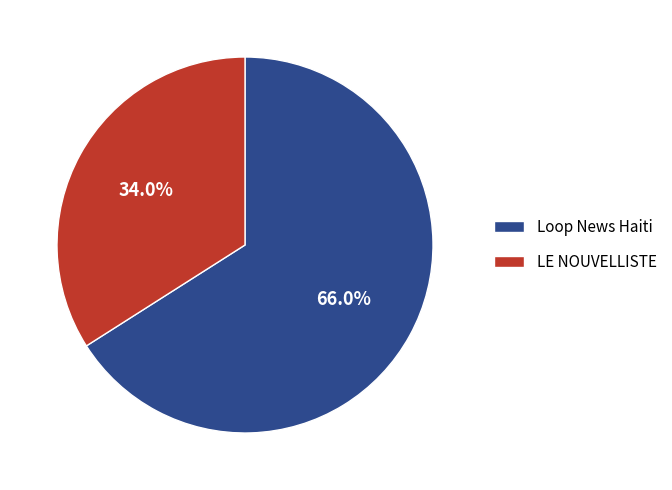

To the nearest percent, what is the average slice percentage?

50%